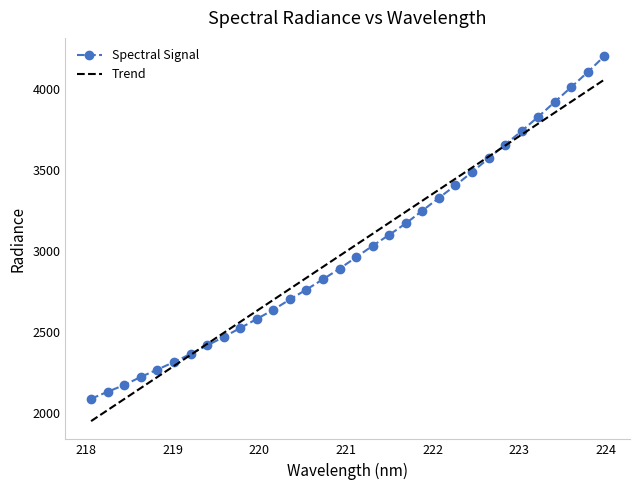

What is the lowest value of the Trend series?

1950.8